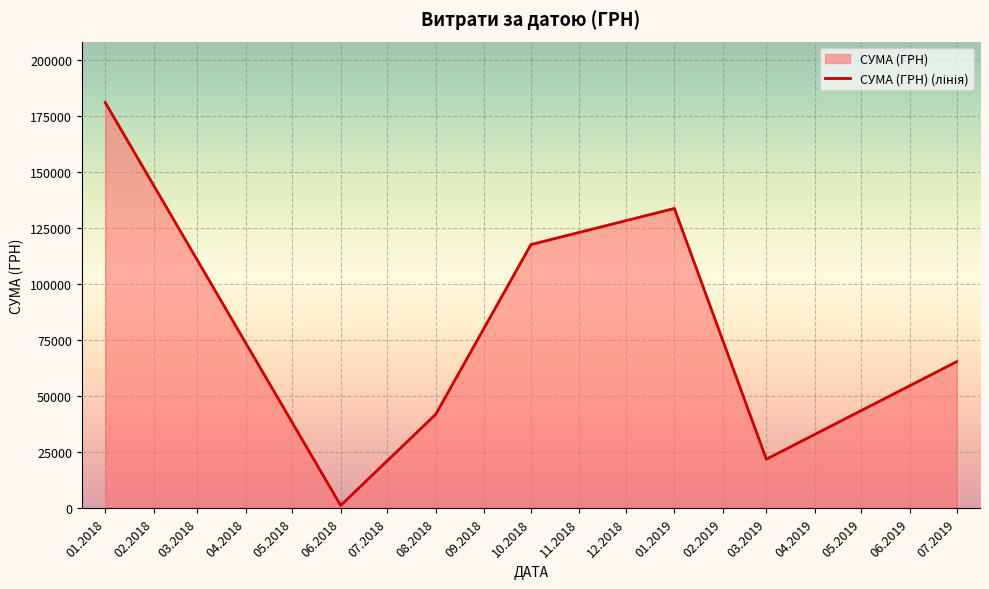

The value at 02.01.2018 is 2170.3. True or false?

False